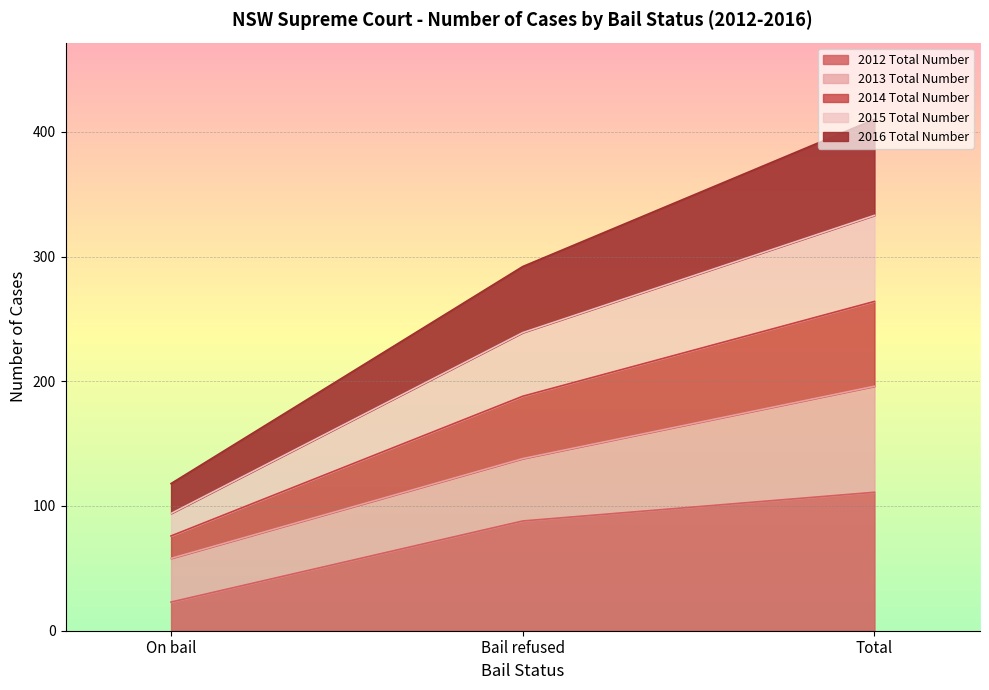

At which category is the sum across all series the highest?

Total